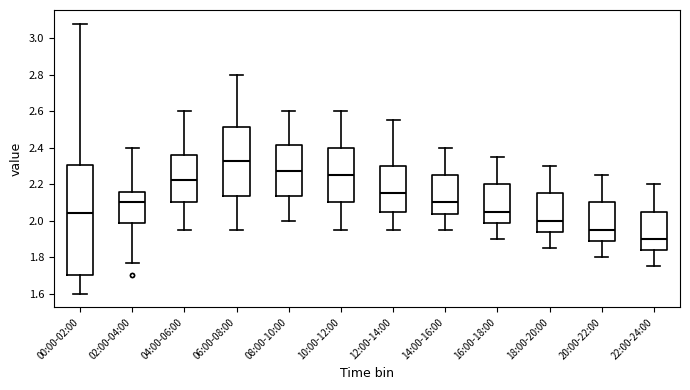

Reading left to right, read every box against the y-axis: the position of its median line, the range the box covers, and the ends of its whiskers. The values are not printed on the chart, so give them approximately, as read against the axis.

00:00-02:00: median 2.04, box 1.70 to 2.30, whiskers 1.60 to 3.08
02:00-04:00: median 2.10, box 1.98 to 2.16, whiskers 1.78 to 2.40
04:00-06:00: median 2.22, box 2.10 to 2.36, whiskers 1.96 to 2.60
06:00-08:00: median 2.32, box 2.14 to 2.52, whiskers 1.96 to 2.80
08:00-10:00: median 2.28, box 2.14 to 2.42, whiskers 2.00 to 2.60
10:00-12:00: median 2.26, box 2.10 to 2.40, whiskers 1.96 to 2.60
12:00-14:00: median 2.16, box 2.06 to 2.30, whiskers 1.96 to 2.56
14:00-16:00: median 2.10, box 2.04 to 2.26, whiskers 1.96 to 2.40
16:00-18:00: median 2.06, box 1.98 to 2.20, whiskers 1.90 to 2.36
18:00-20:00: median 2.00, box 1.94 to 2.16, whiskers 1.86 to 2.30
20:00-22:00: median 1.96, box 1.88 to 2.10, whiskers 1.80 to 2.26
22:00-24:00: median 1.90, box 1.84 to 2.06, whiskers 1.76 to 2.20